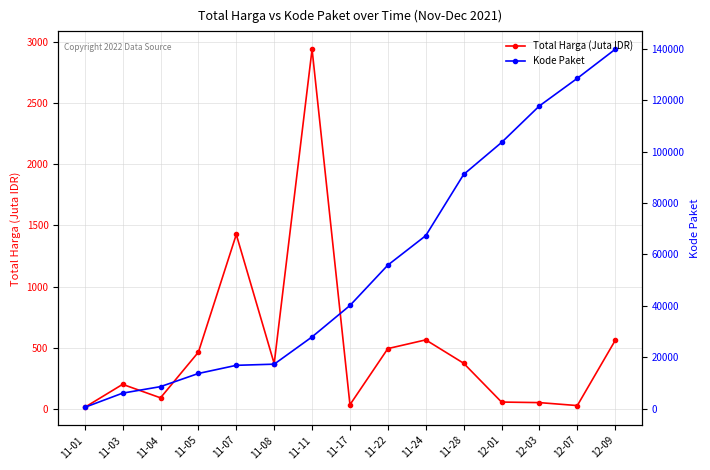

What is the difference between the maximum and second lowest values in the Total Harga (Juta IDR) series?

2912.0